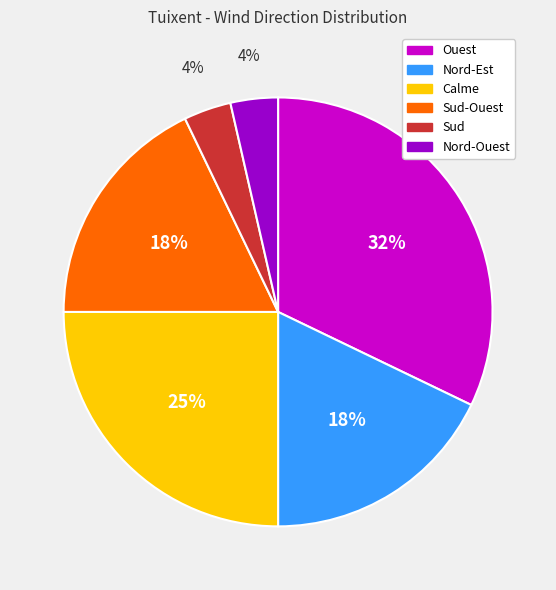

How many segments does this pie chart have?

6